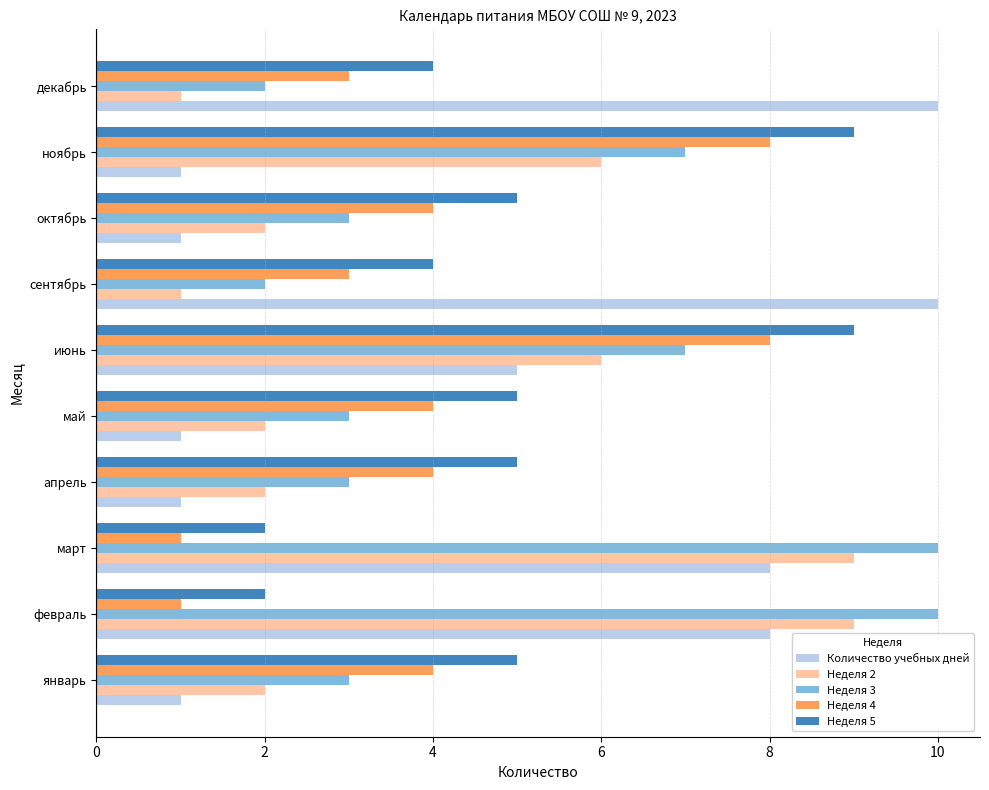

What is the average value of the Неделя 4 series?

4